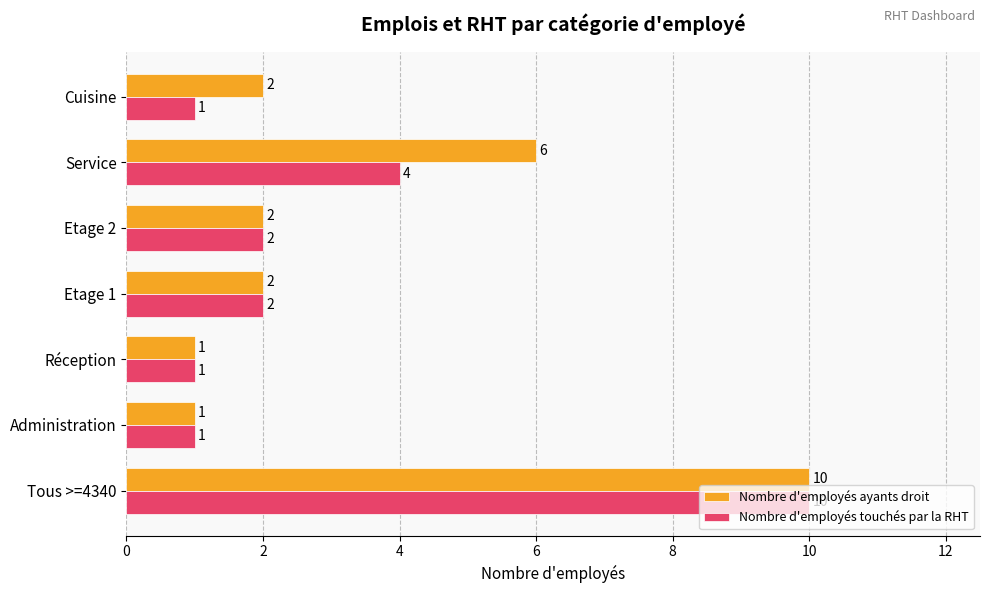

At how many categories does at least one series exceed 8?

1